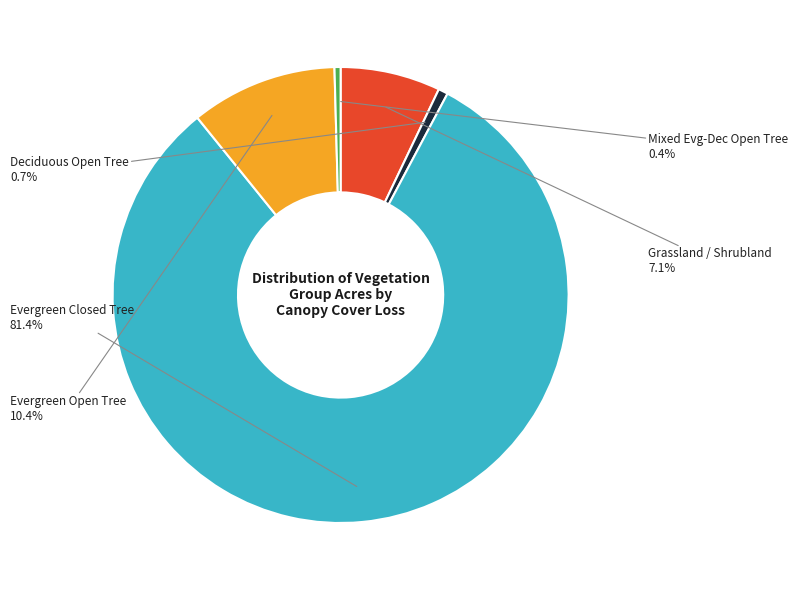

To the nearest percent, what is the difference between the largest and smallest slice percentages?

81%